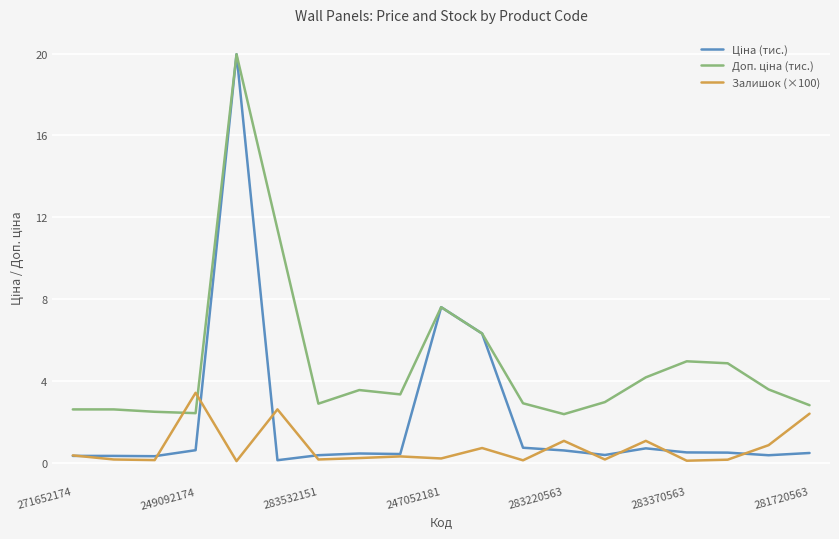

What is the greatest value displayed?

20.0